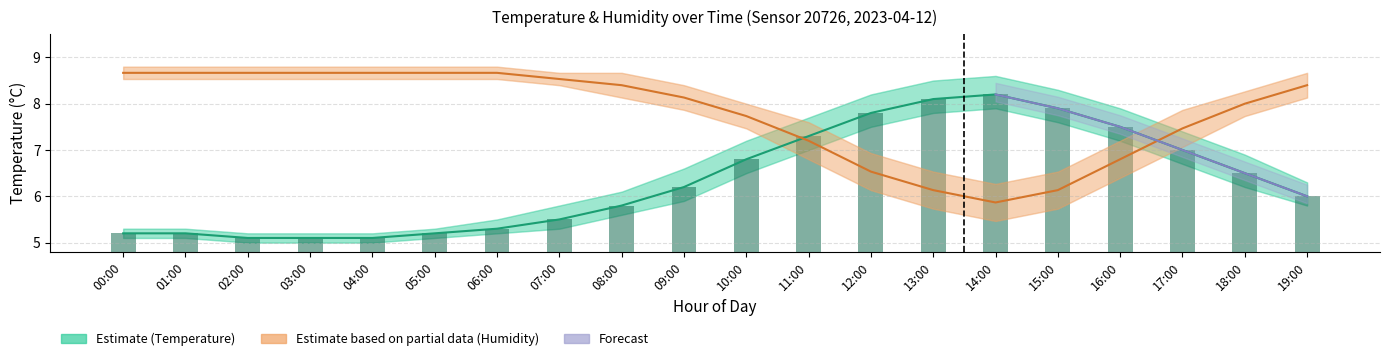

The value of Humidity Estimate at 03:00 is 8.7. True or false?

True